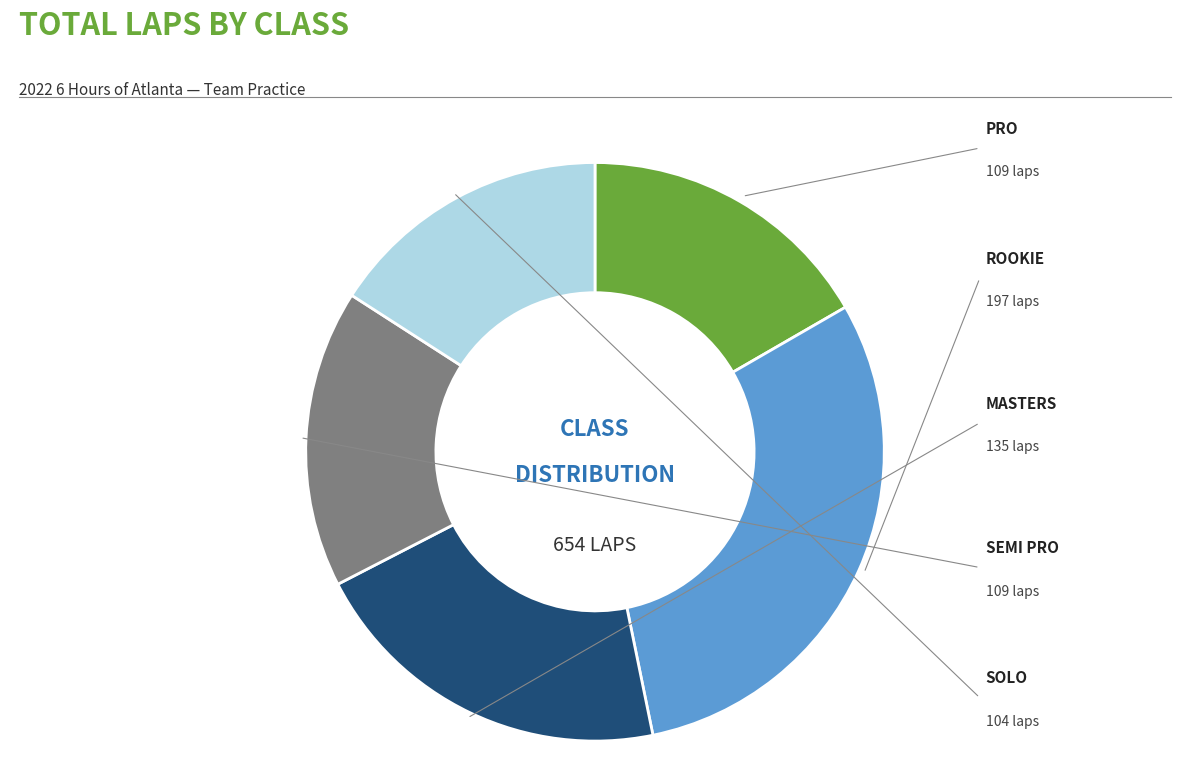

Is there a majority slice in this chart?

No